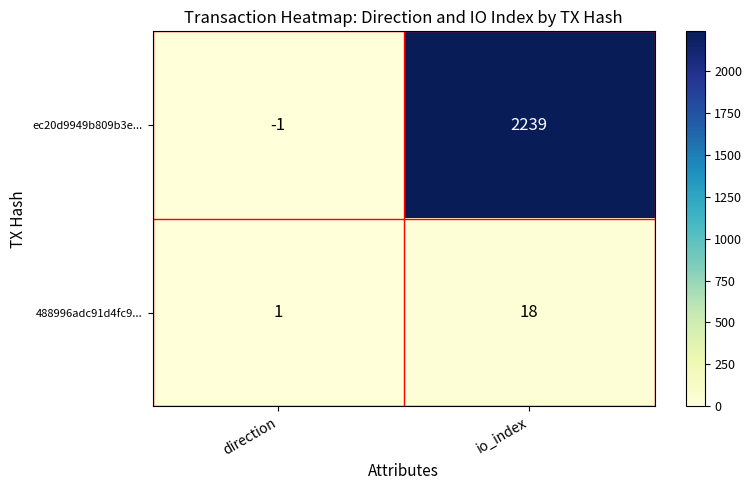

Which series has the largest total across all categories?

ec20d9949b809b3e...